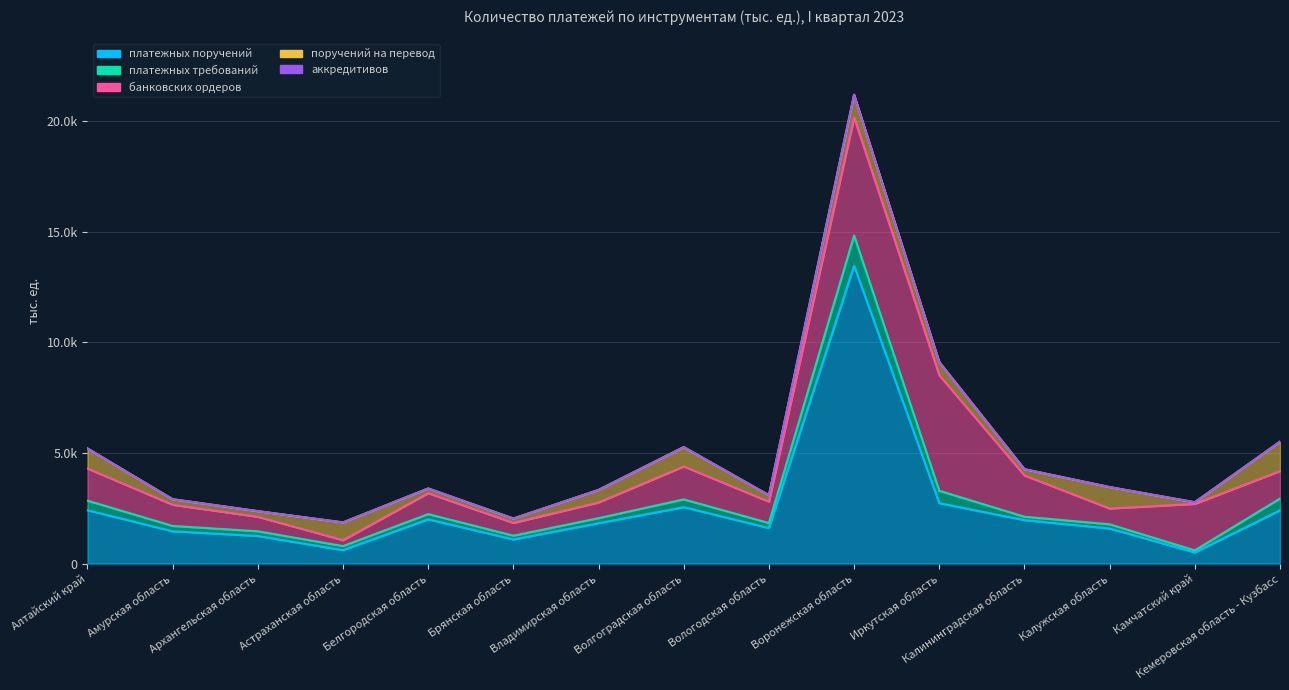

What is the greatest value displayed?

13468.4